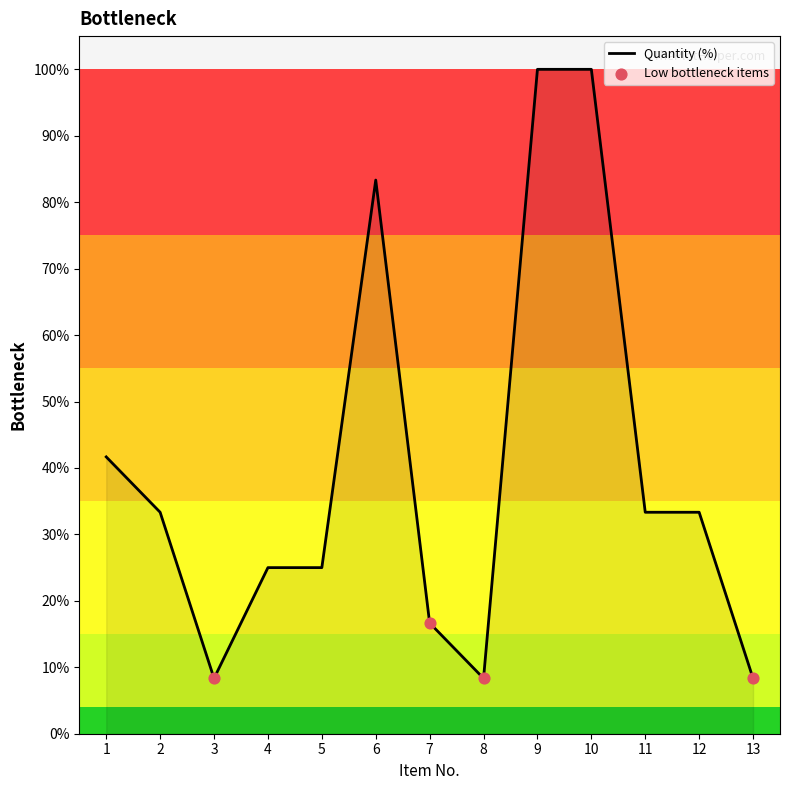

What is the change in value from 7 to 9?

+83.3